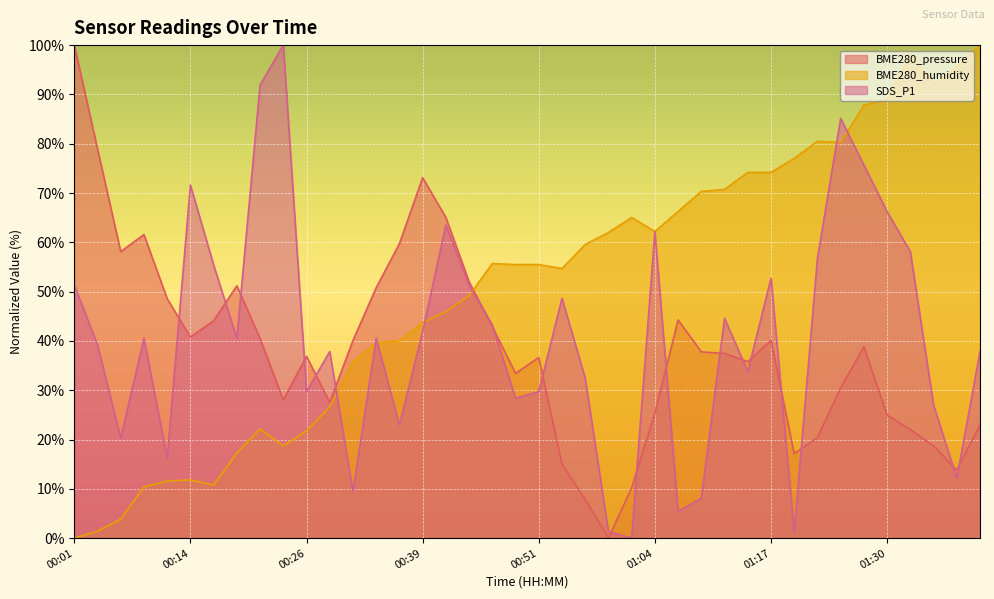

What is the difference between the BME280_pressure values at 01:25 and 00:46?

12.4